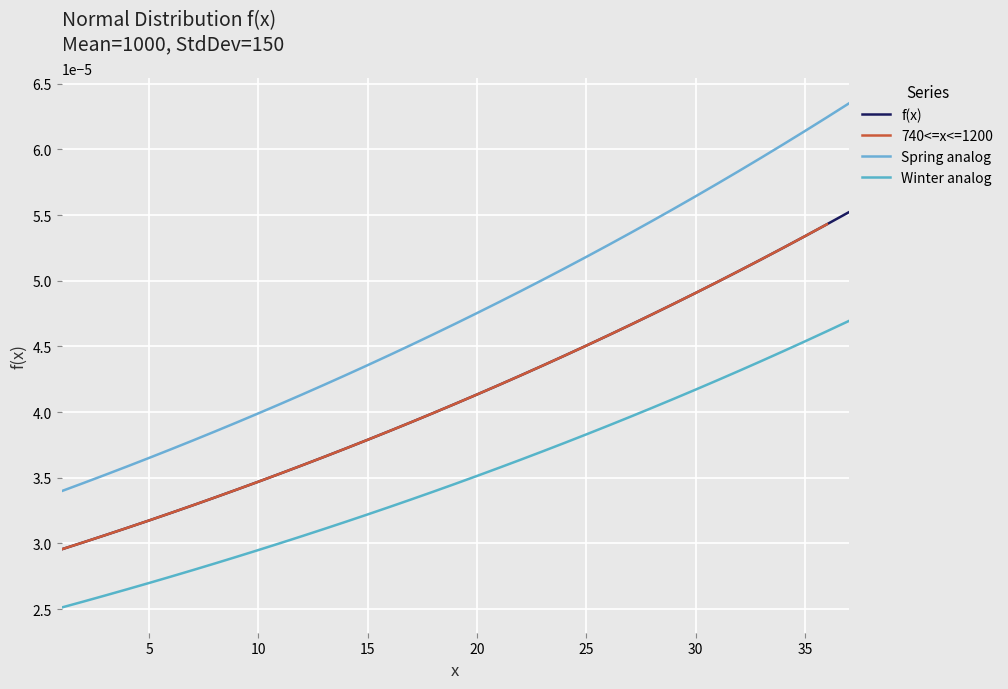

The value at 10 is 0.0. True or false?

True